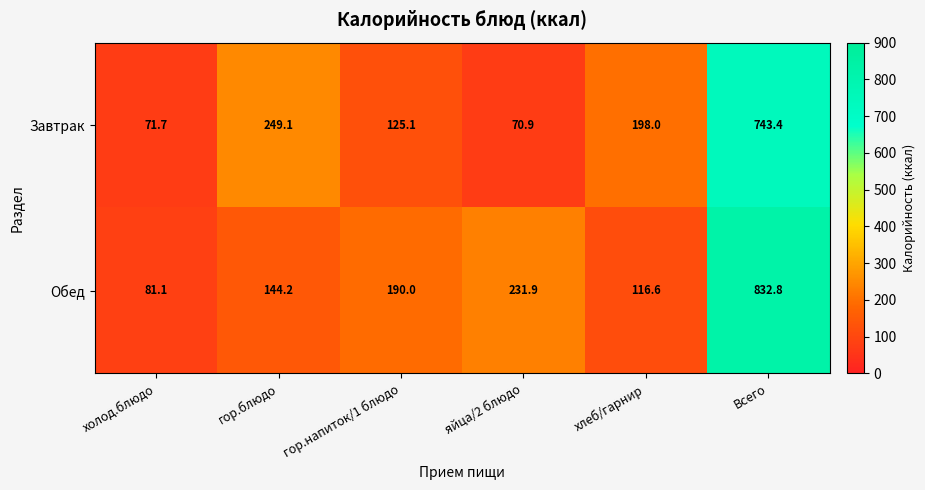

Reading left to right, transcribe all the data shown in this chart.

Завтрак: холод.блюдо=71.7	гор.блюдо=249.1	гор.напиток/1 блюдо=125.1	яйца/2 блюдо=70.9	хлеб/гарнир=198.0	Всего=743.4
Обед: холод.блюдо=81.1	гор.блюдо=144.2	гор.напиток/1 блюдо=190.0	яйца/2 блюдо=231.9	хлеб/гарнир=116.6	Всего=832.8